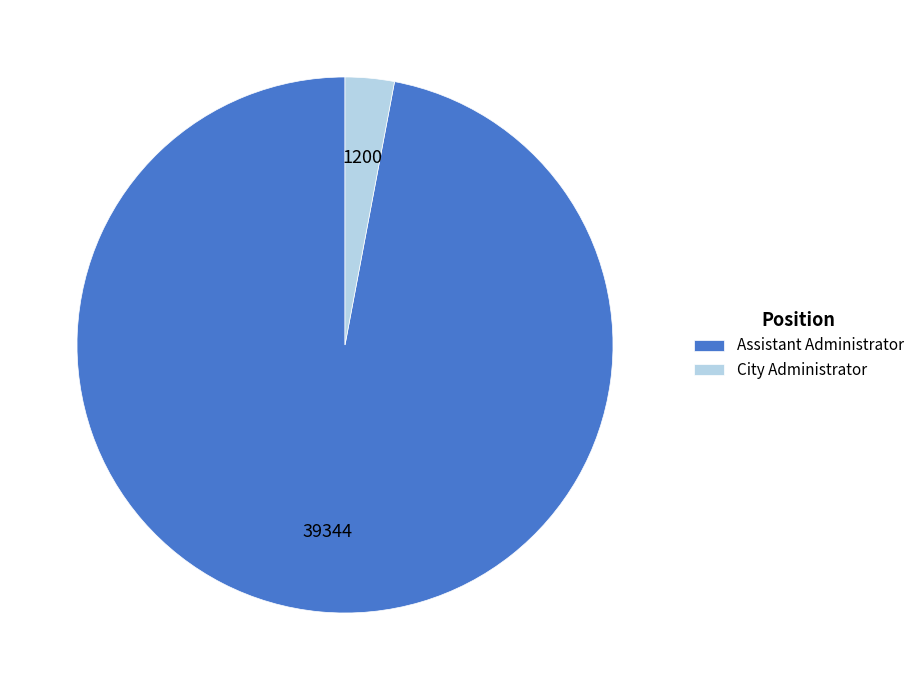

Which slice is the largest?

Assistant Administrator